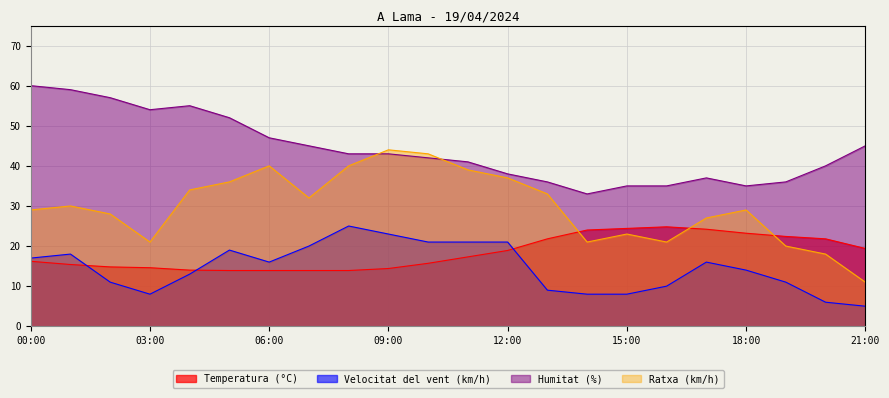

Which label corresponds to the largest value in the chart?

00:00